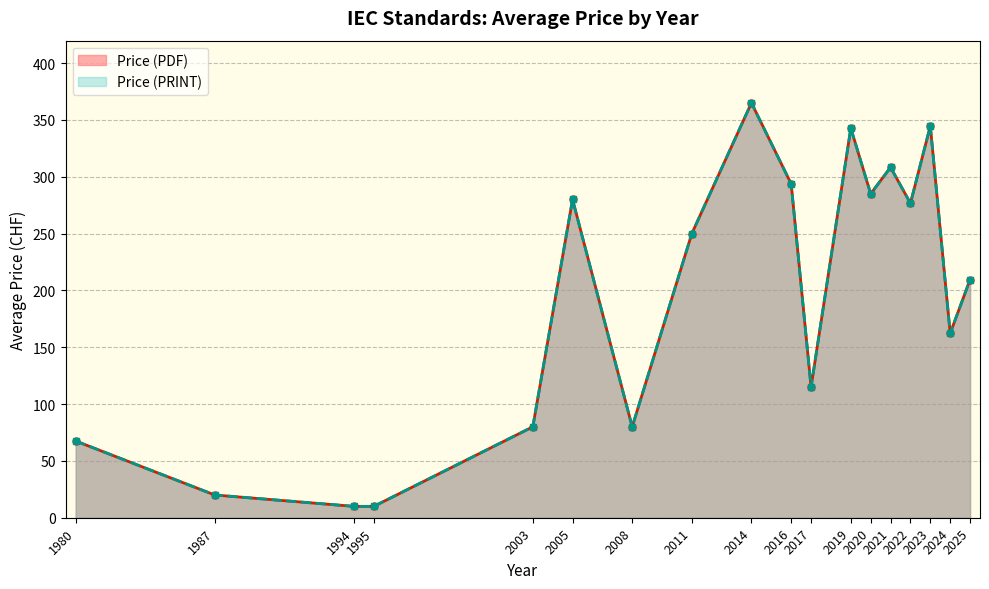

At 2024, list the series in order from largest to smallest.

Price (PDF), Price (PRINT)